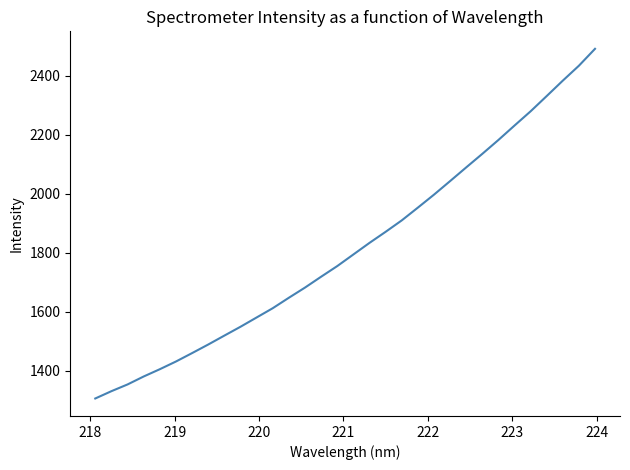

What is the maximum value shown in the chart?

2492.0